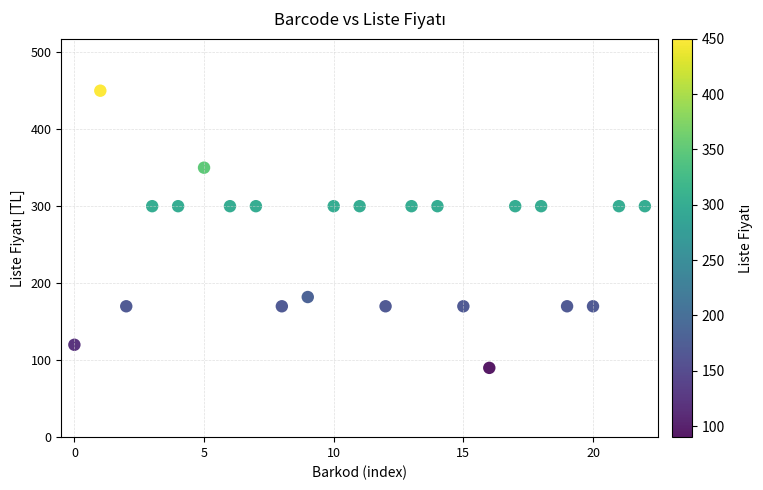

What is the range of Y values (max minus min)?

360